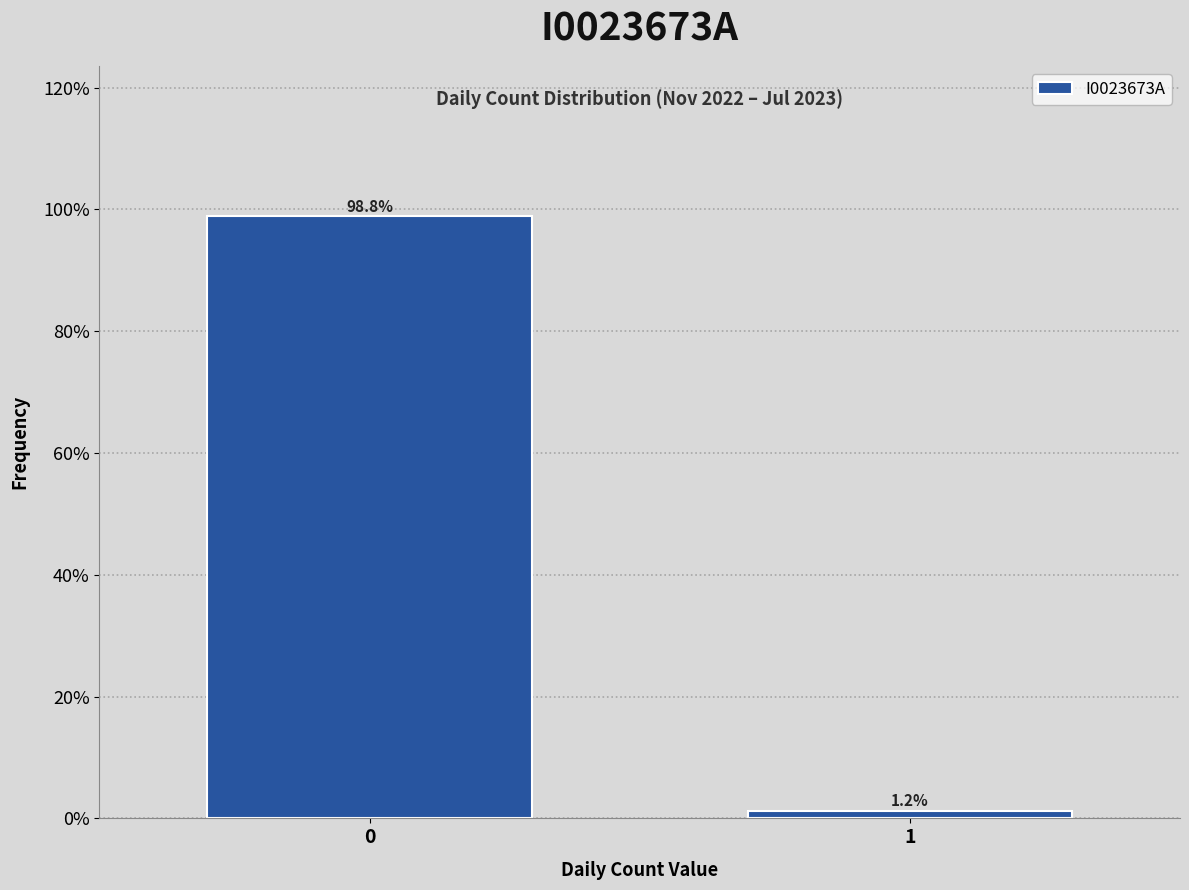

Reading right to left, transcribe all the data shown in this chart.

1.2	98.8